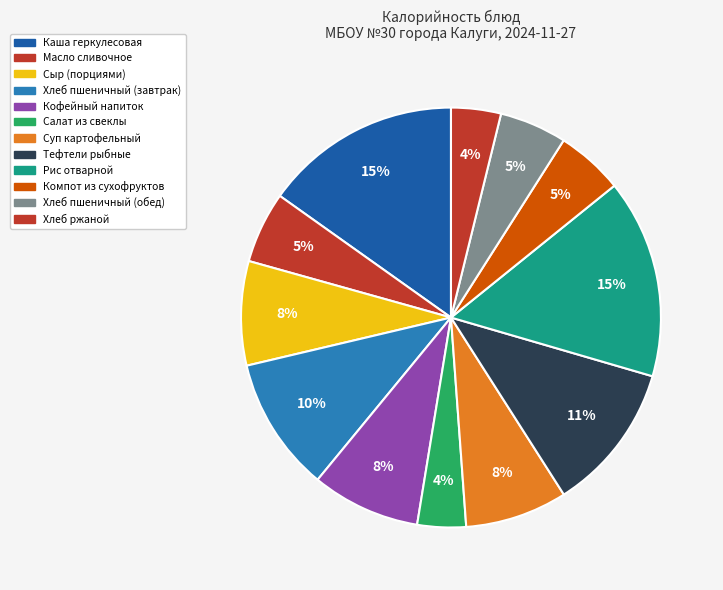

Count the number of slices in the pie.

12